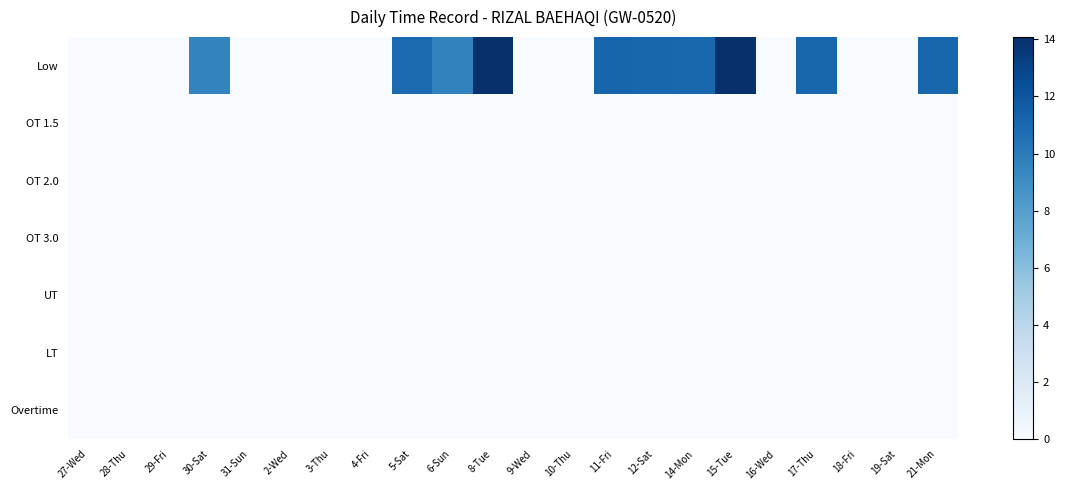

At how many categories does at least one series exceed 1?

10